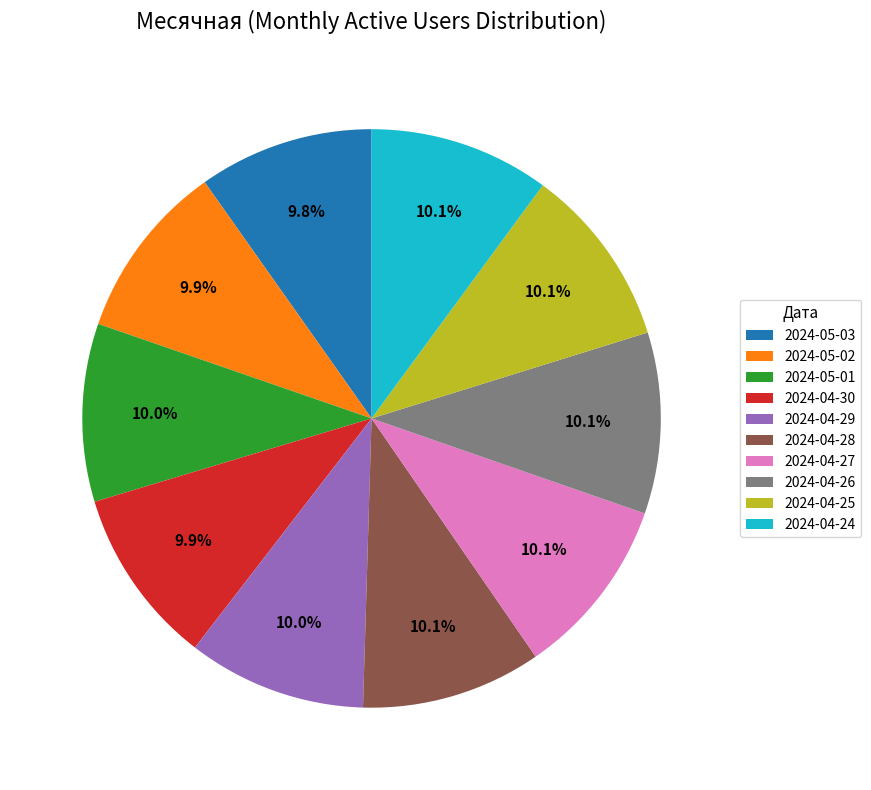

How much of the chart is everything except 2024-04-30?

90.1%